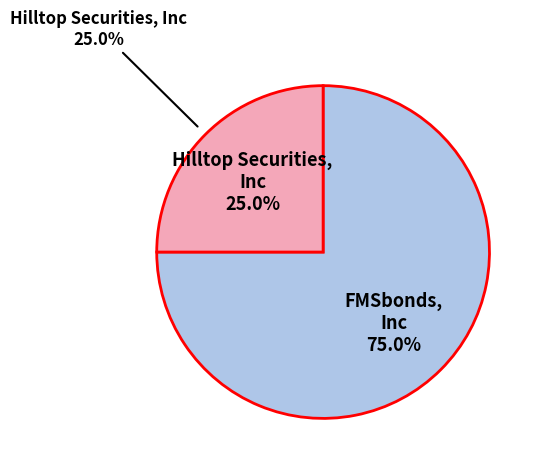

Which has a higher value, Hilltop Securities, Inc or FMSbonds, Inc?

FMSbonds, Inc